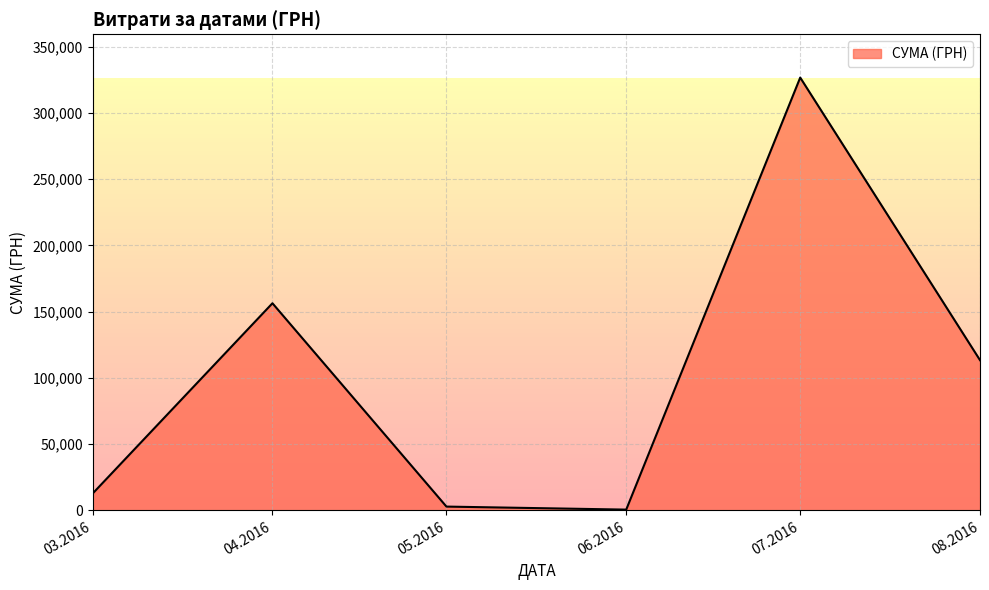

What is the difference between the values at 07.2016 and 03.2016?

313923.3